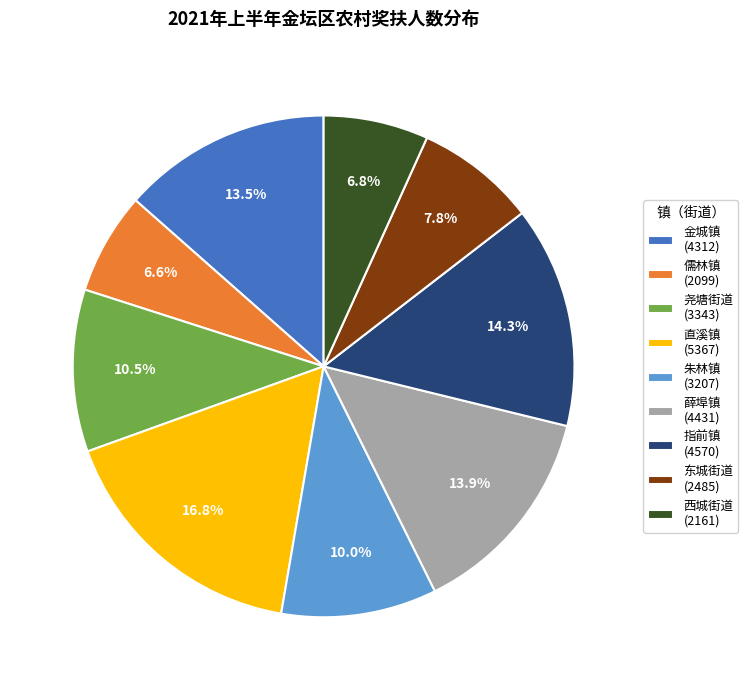

To the nearest percent, what is the average slice percentage?

11%